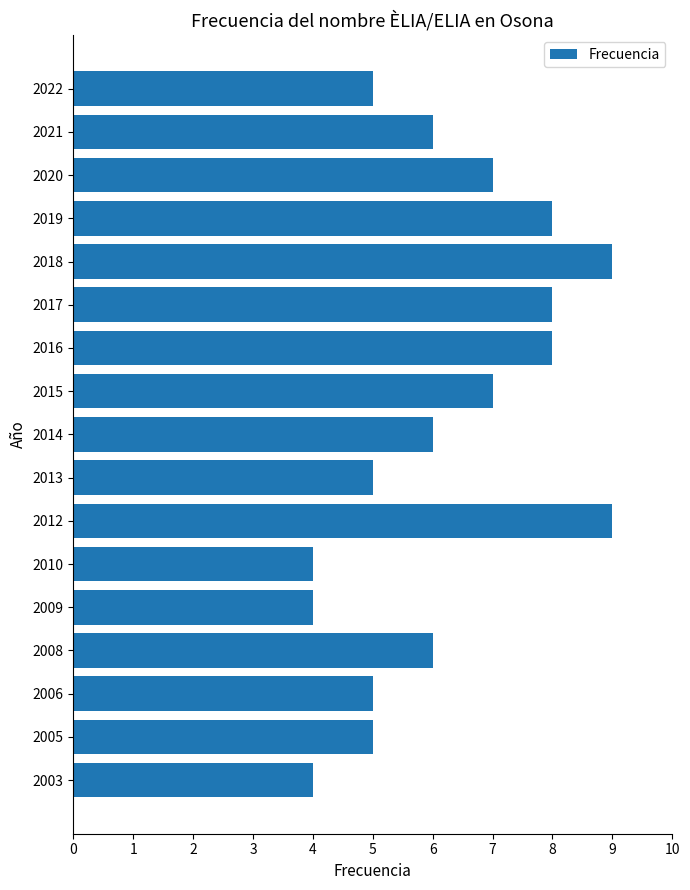

What is the greatest value displayed?

9